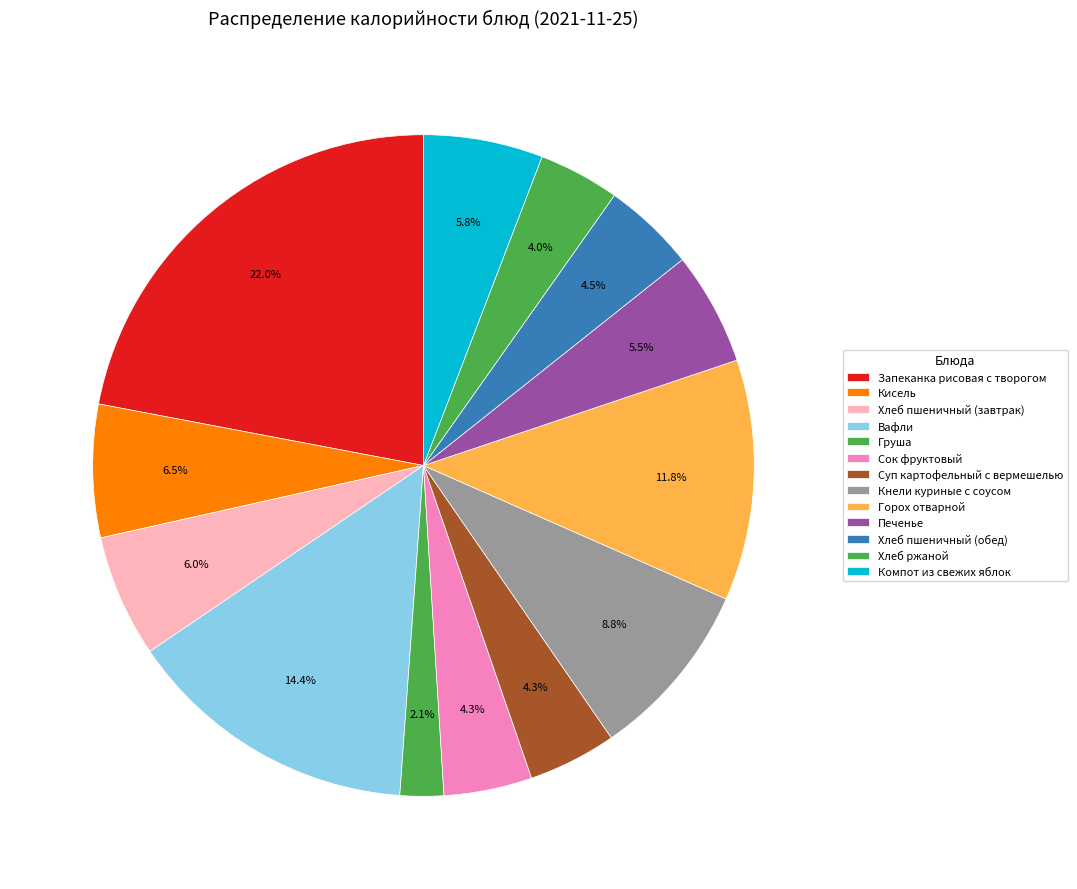

To the nearest percent, what is the difference between the largest and smallest slice percentages?

20%